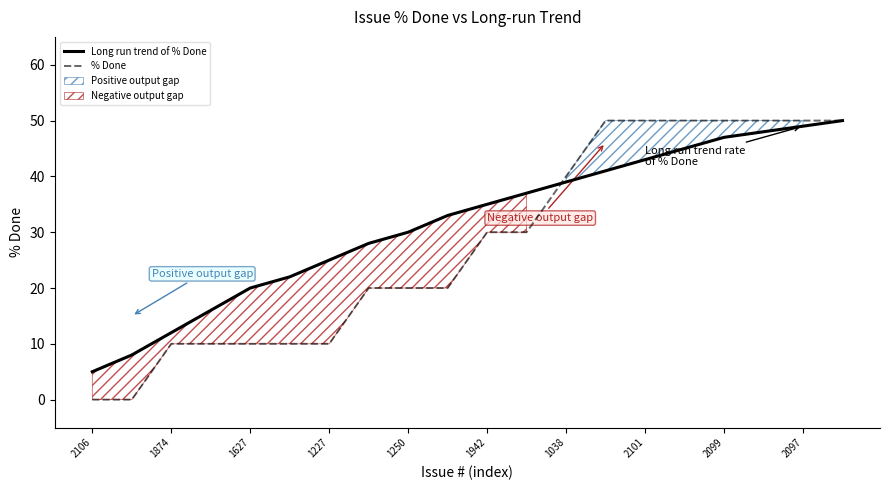

What is the maximum value for % Done?

50